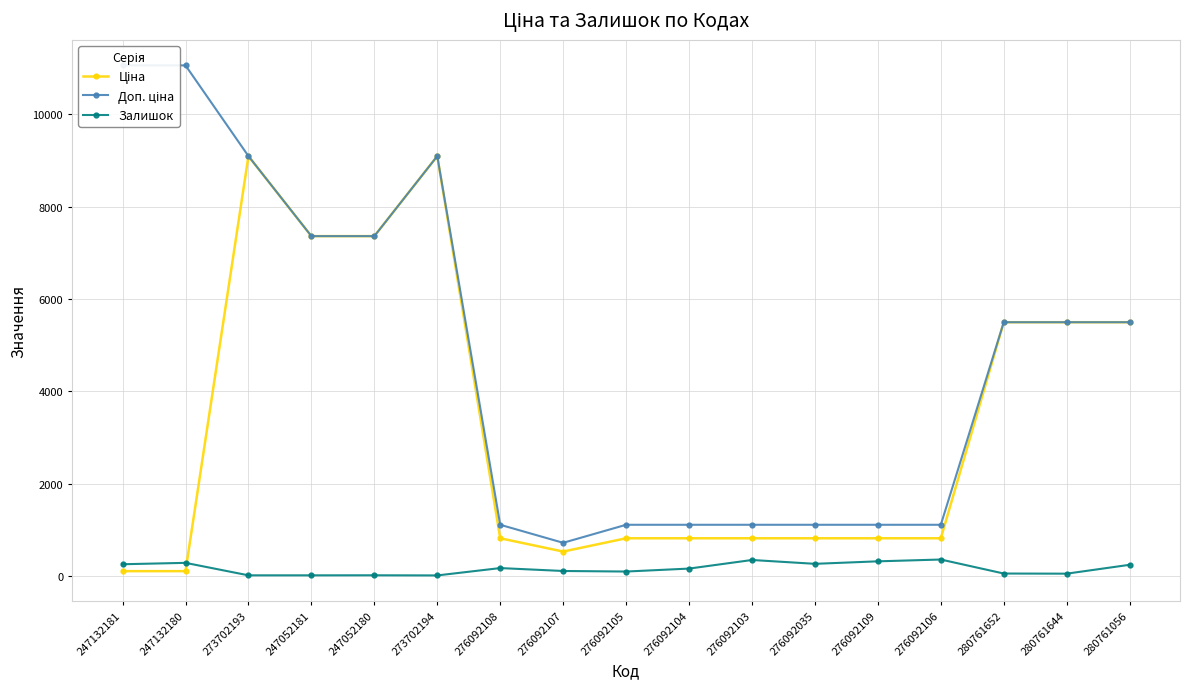

Is the value of Доп. ціна at 247052181 greater than the value of Ціна at 276092109?

Yes